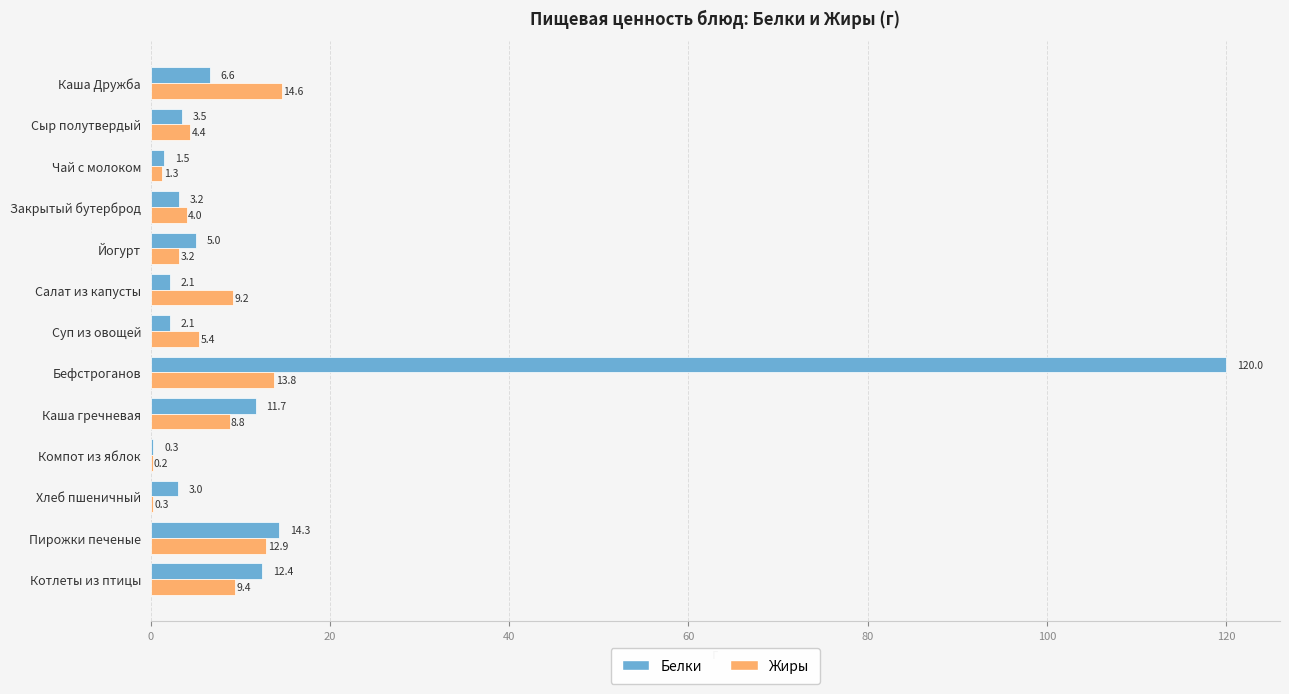

What is the total value across all series at Котлеты из птицы?

21.8